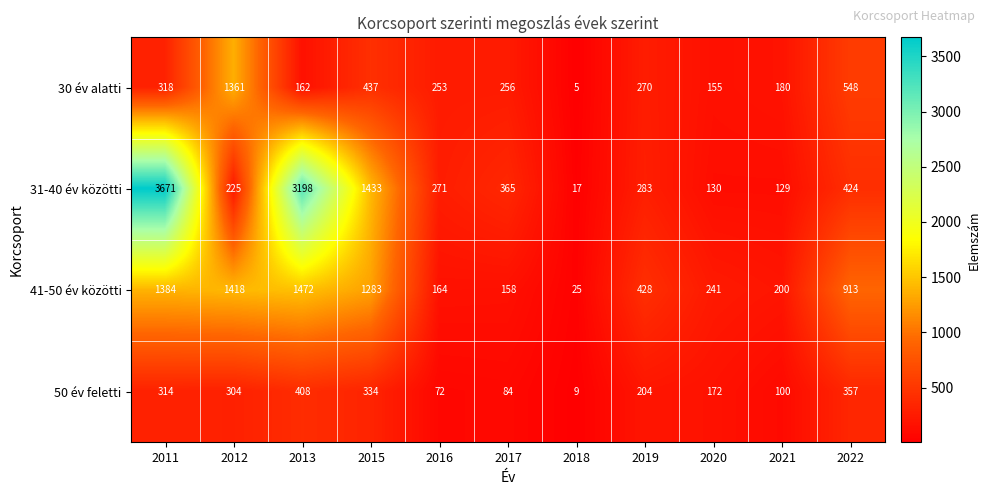

At 2012, list the series in order from smallest to largest.

31-40 év közötti, 50 év feletti, 30 év alatti, 41-50 év közötti